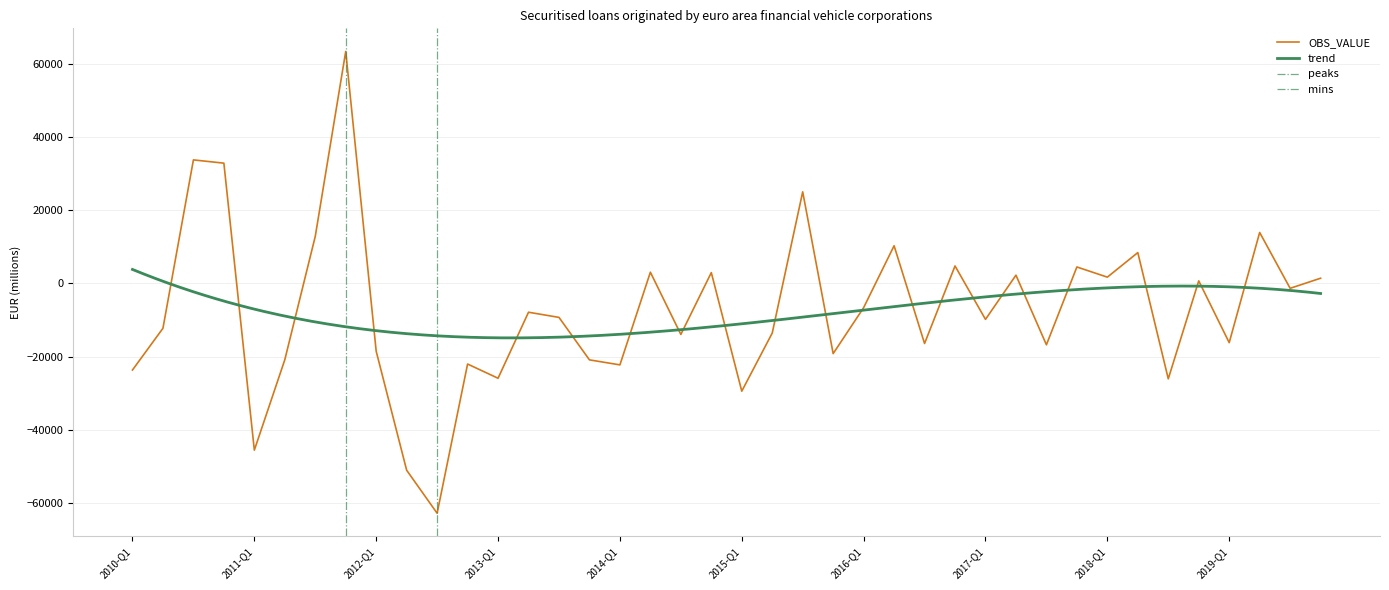

Between 2018-Q1 and 2014-Q3, which is larger?

2018-Q1